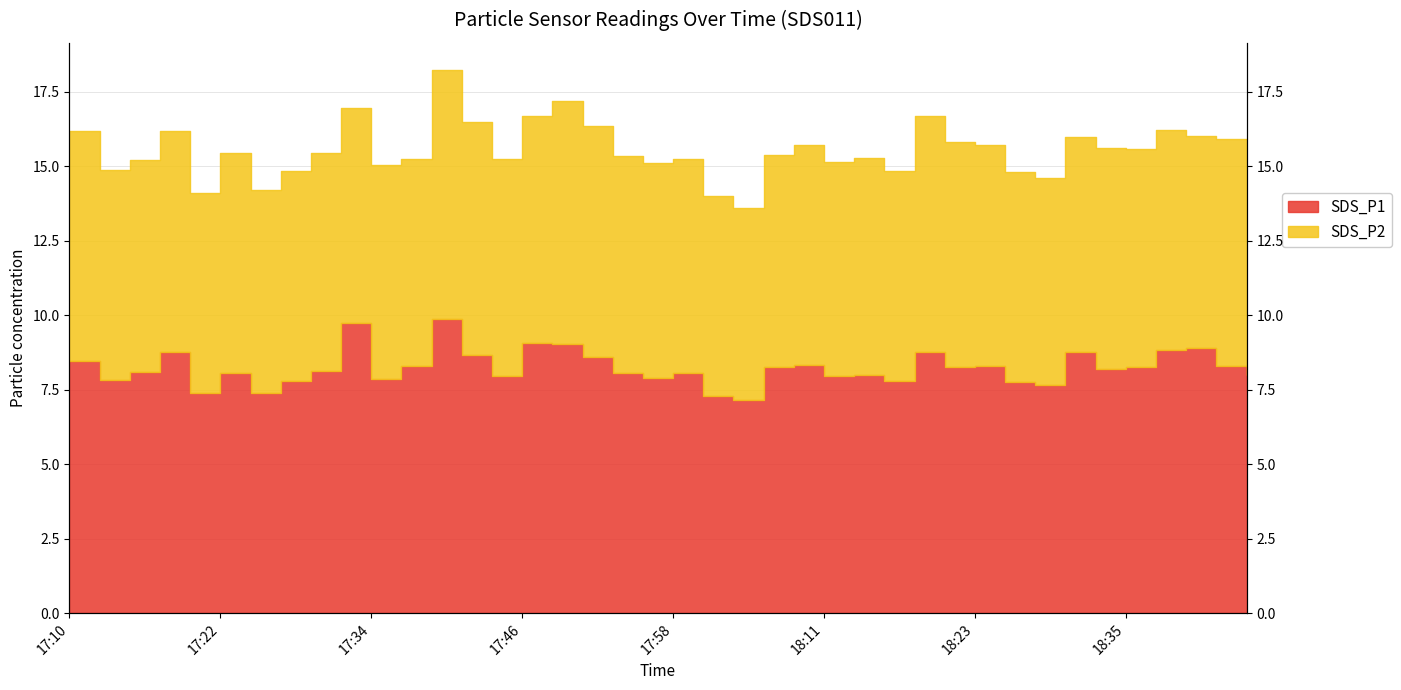

Is it true that the value at 18:20 is 5.5?

False